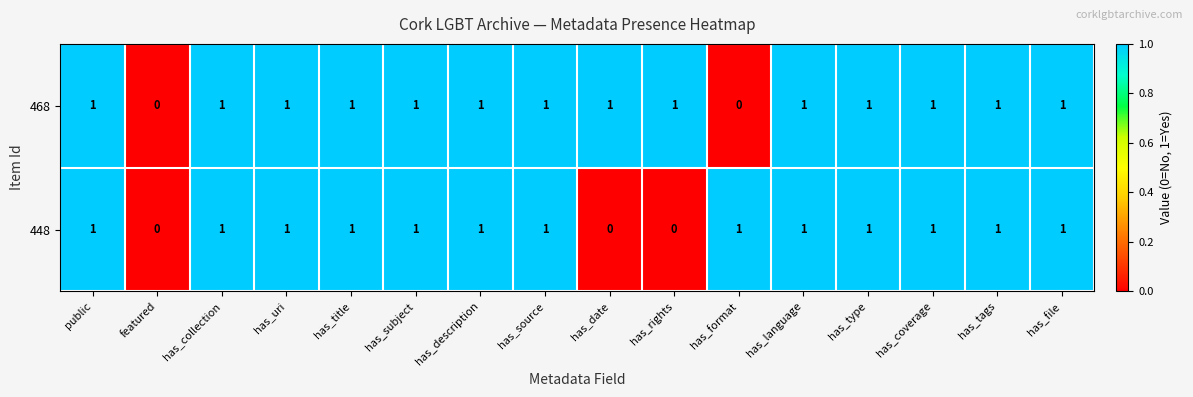

Which series changed the most between has_title and has_format?

468